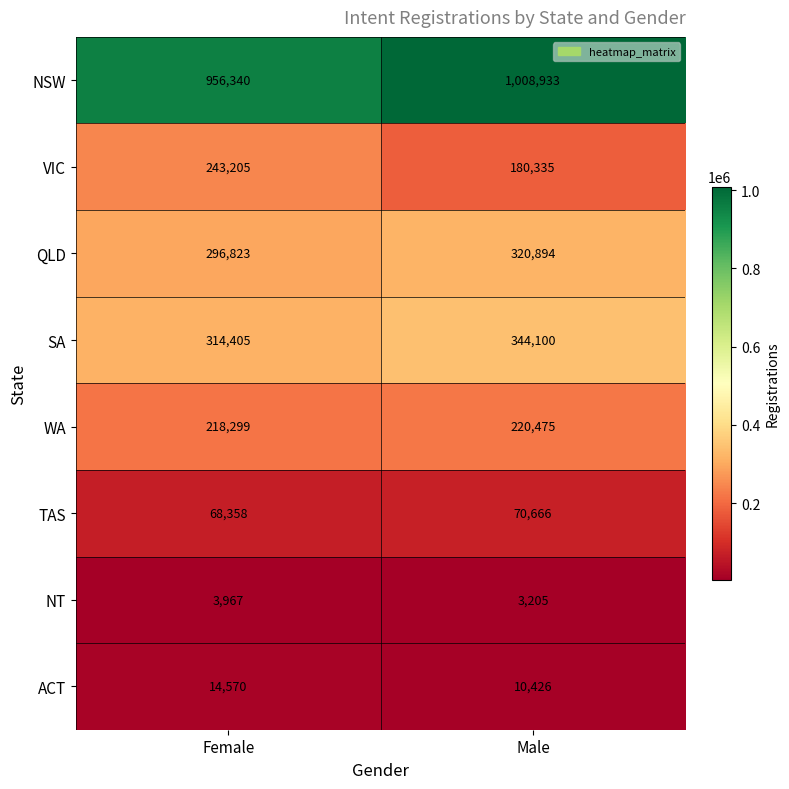

Reading left to right, list all the values displayed in this chart.

NSW: Female=956340	Male=1008933
VIC: Female=243205	Male=180335
QLD: Female=296823	Male=320894
SA: Female=314405	Male=344100
WA: Female=218299	Male=220475
TAS: Female=68358	Male=70666
NT: Female=3967	Male=3205
ACT: Female=14570	Male=10426